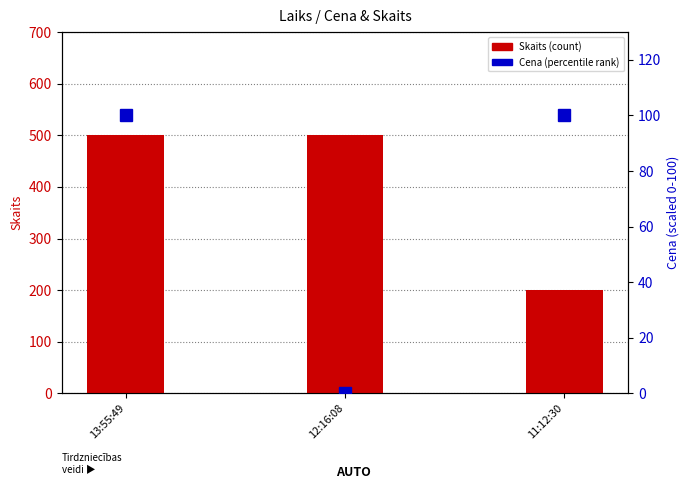

The value of Cena (percentile rank) at 11:12:30 is 28. True or false?

False